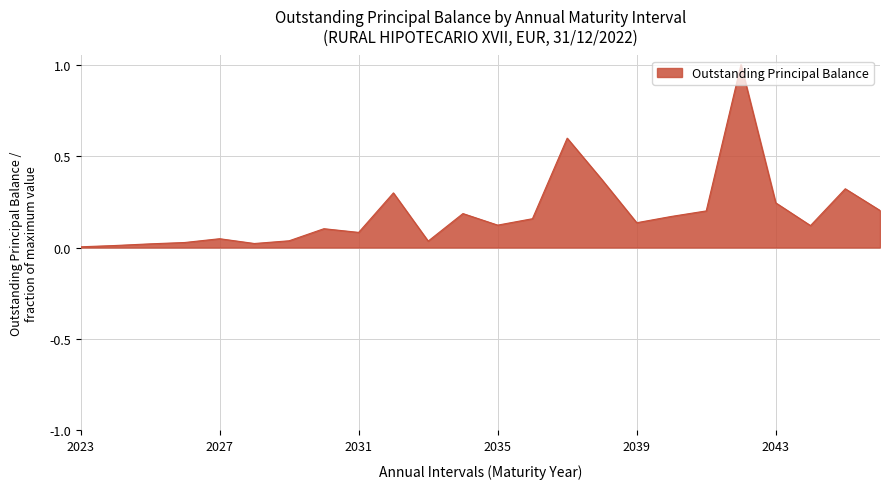

What is the difference between the maximum and minimum values?

1.0